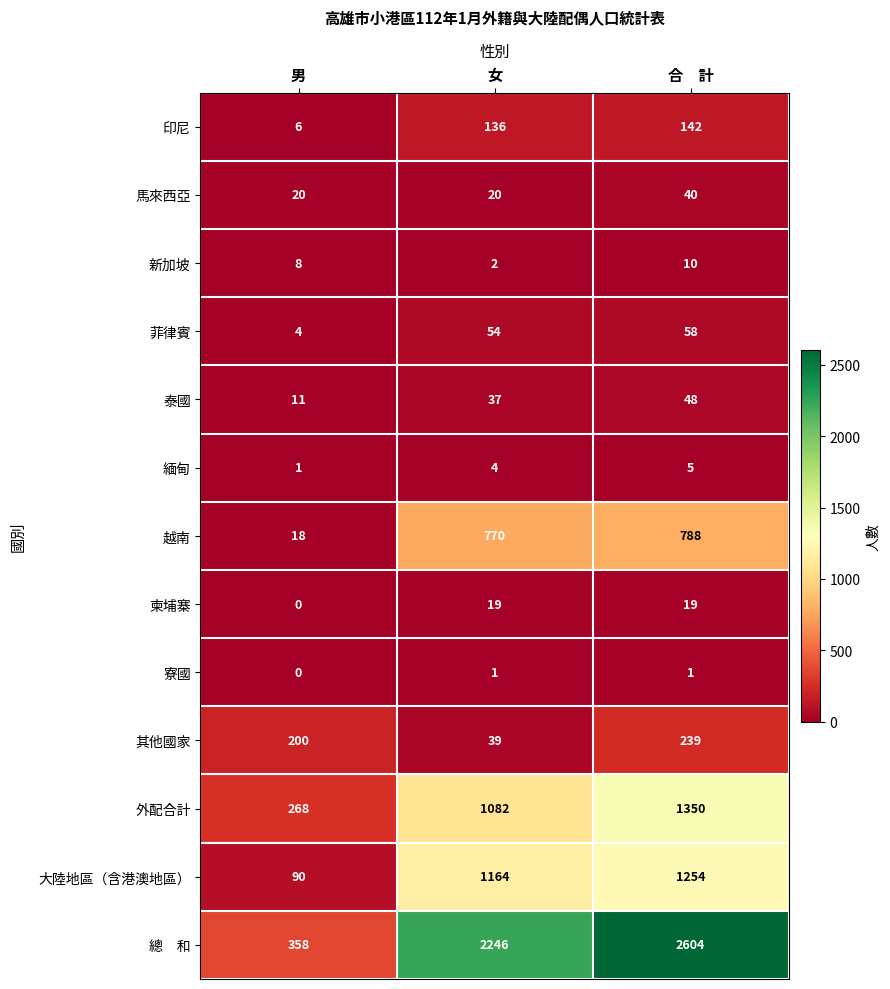

The 菲律賓 series shows 4 at 男. True or false?

True